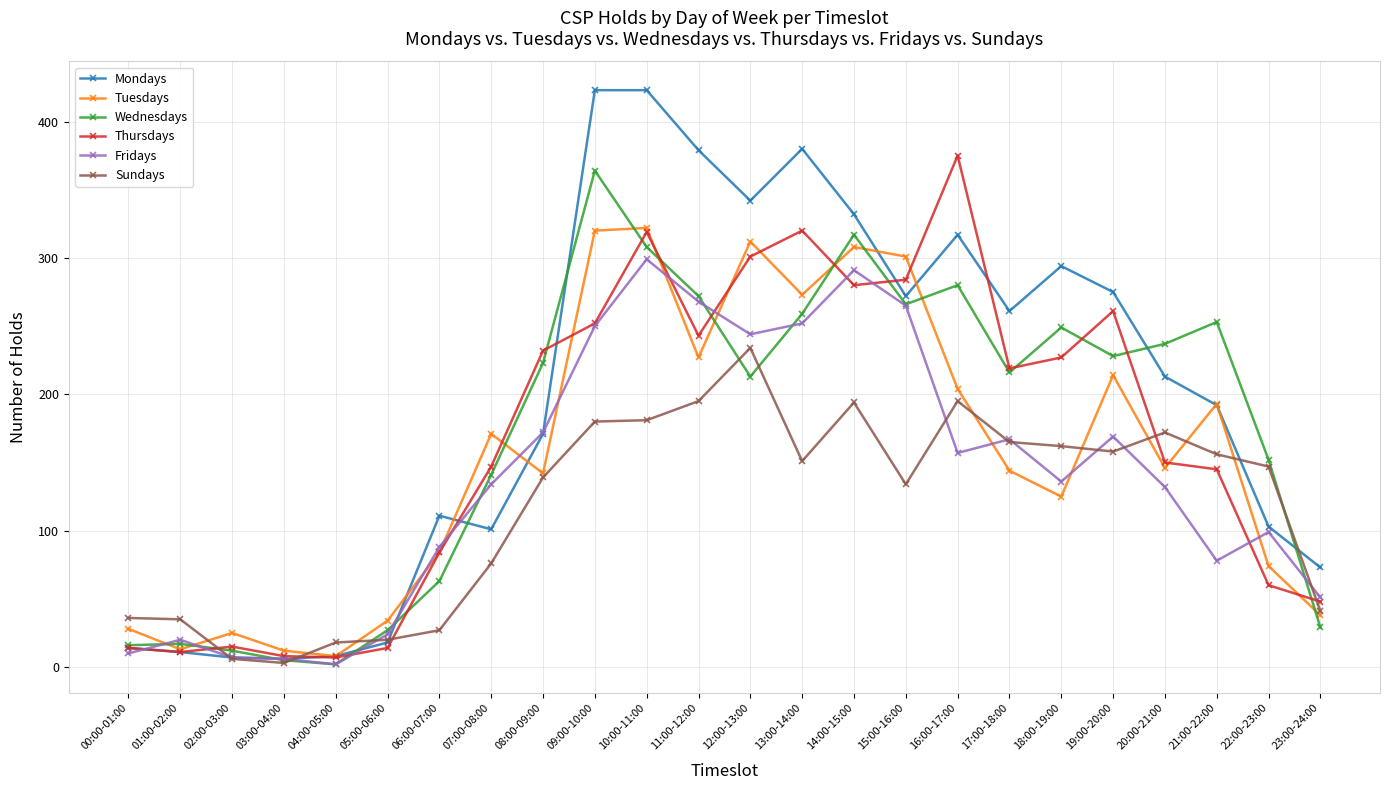

What is the smallest value displayed?

2